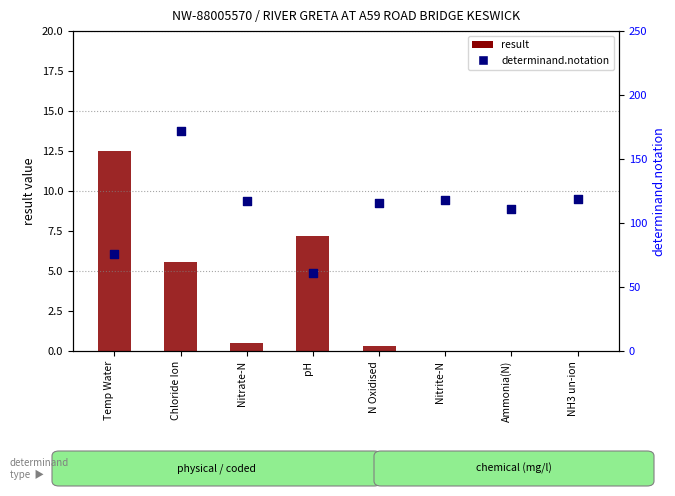

What is the total value across all series at Temp Water?

88.5